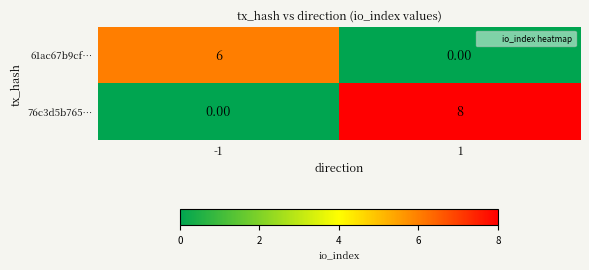

What is the sum of the 76c3d5b765… values at 1 and -1?

8